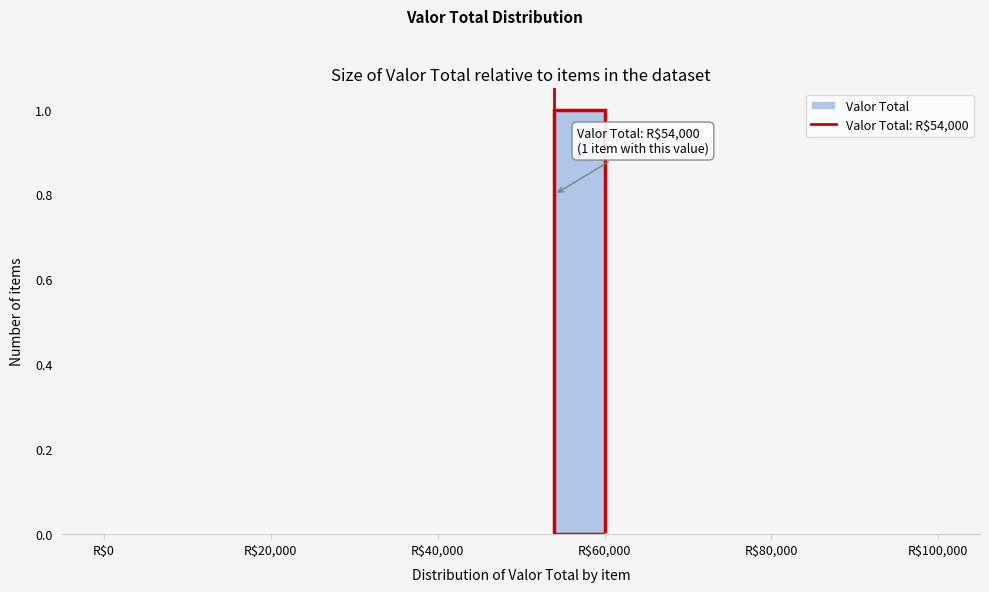

Around what value on the x-axis is the tallest bar? Give the approximate position of its centre, as read against the axis.

58000